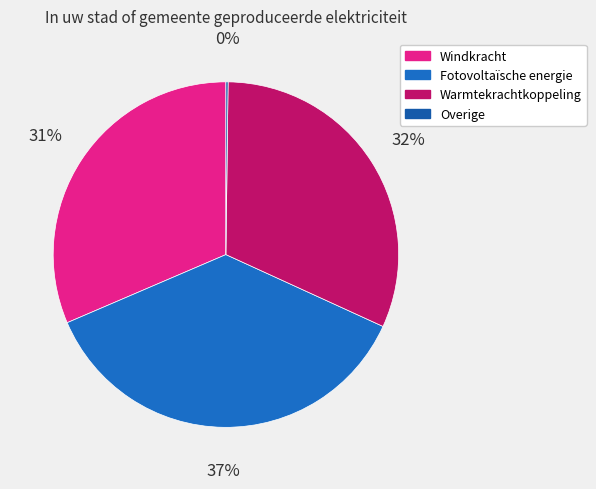

To the nearest percent, what is the average slice percentage?

25%